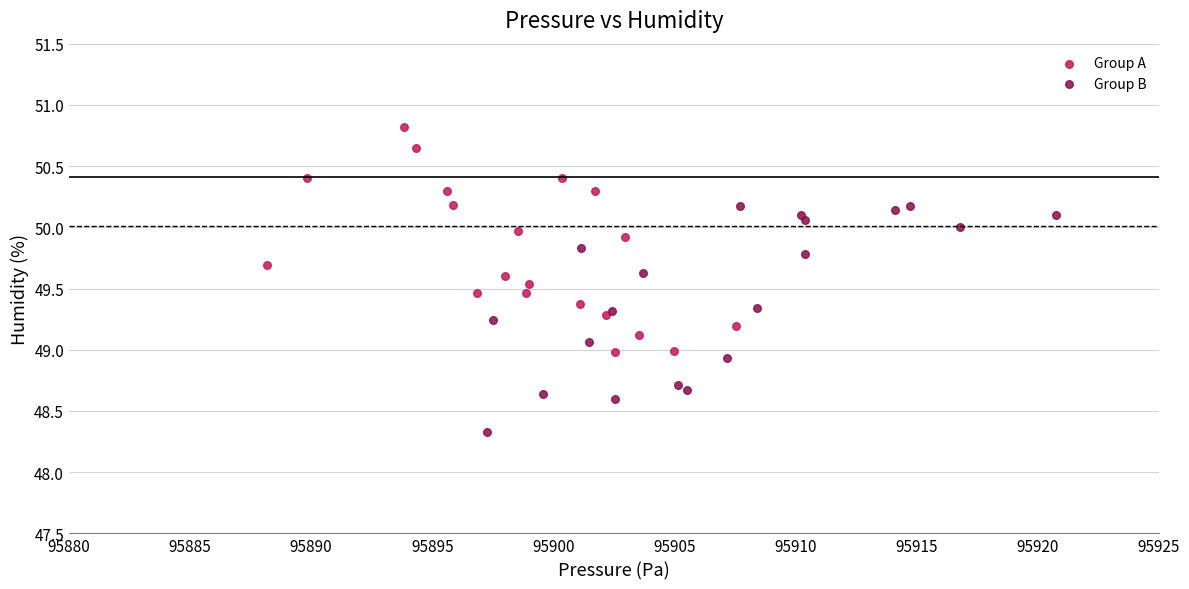

Which series reaches the maximum Y coordinate?

Group A